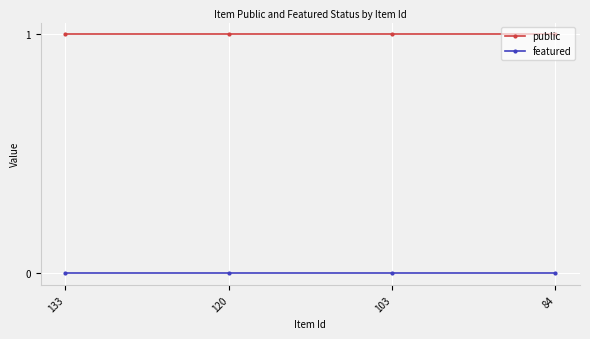

What is the approximate value of public at 120?

1